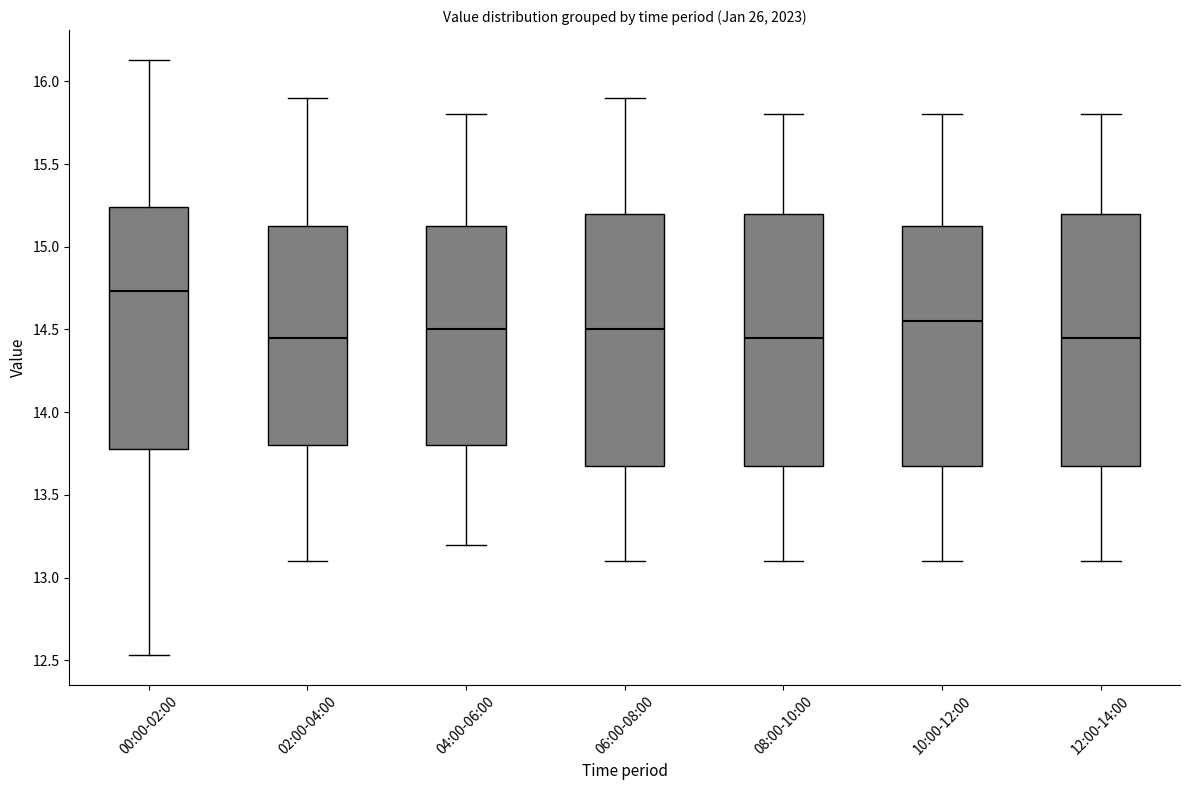

Reading left to right, read every box against the y-axis: the position of its median line, the range the box covers, and the ends of its whiskers. The values are not printed on the chart, so give them approximately, as read against the axis.

00:00-02:00: median 14.75, box 13.80 to 15.25, whiskers 12.55 to 16.15
02:00-04:00: median 14.45, box 13.80 to 15.15, whiskers 13.10 to 15.90
04:00-06:00: median 14.50, box 13.80 to 15.15, whiskers 13.20 to 15.80
06:00-08:00: median 14.50, box 13.70 to 15.20, whiskers 13.10 to 15.90
08:00-10:00: median 14.45, box 13.70 to 15.20, whiskers 13.10 to 15.80
10:00-12:00: median 14.55, box 13.70 to 15.15, whiskers 13.10 to 15.80
12:00-14:00: median 14.45, box 13.70 to 15.20, whiskers 13.10 to 15.80